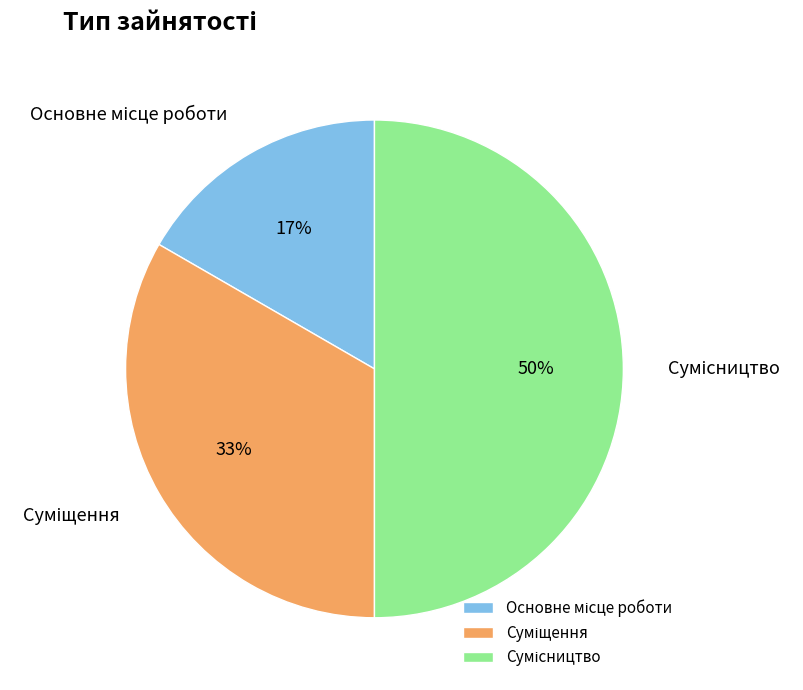

To the nearest percent, what is the difference between the largest and smallest slice percentages?

33%